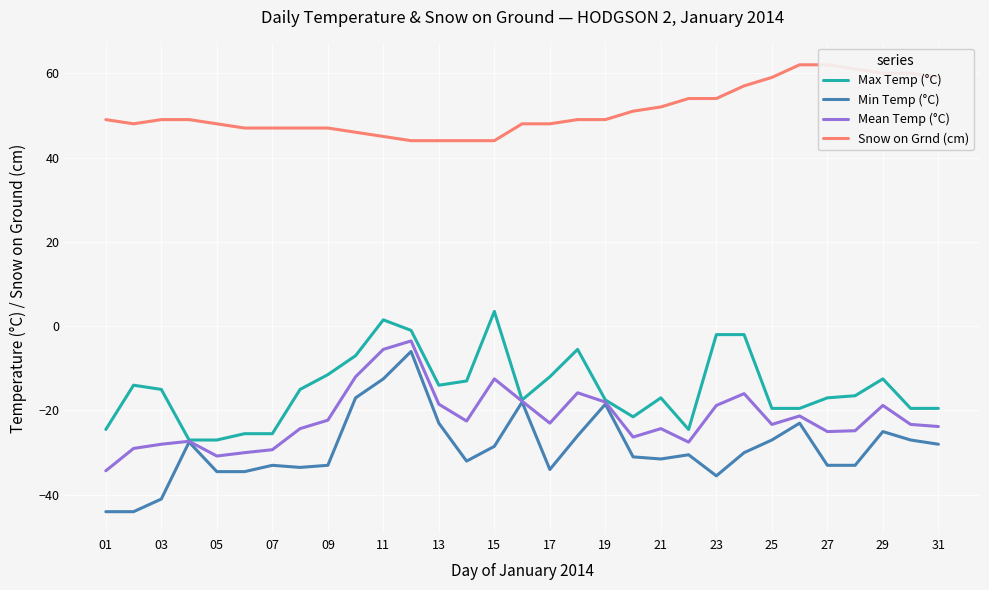

The Min Temp (°C) series shows -42.9 at 15. True or false?

False